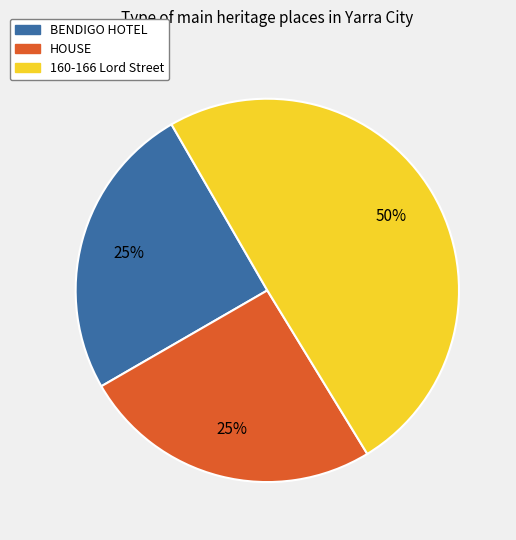

To the nearest percent, what is the average slice percentage?

33%